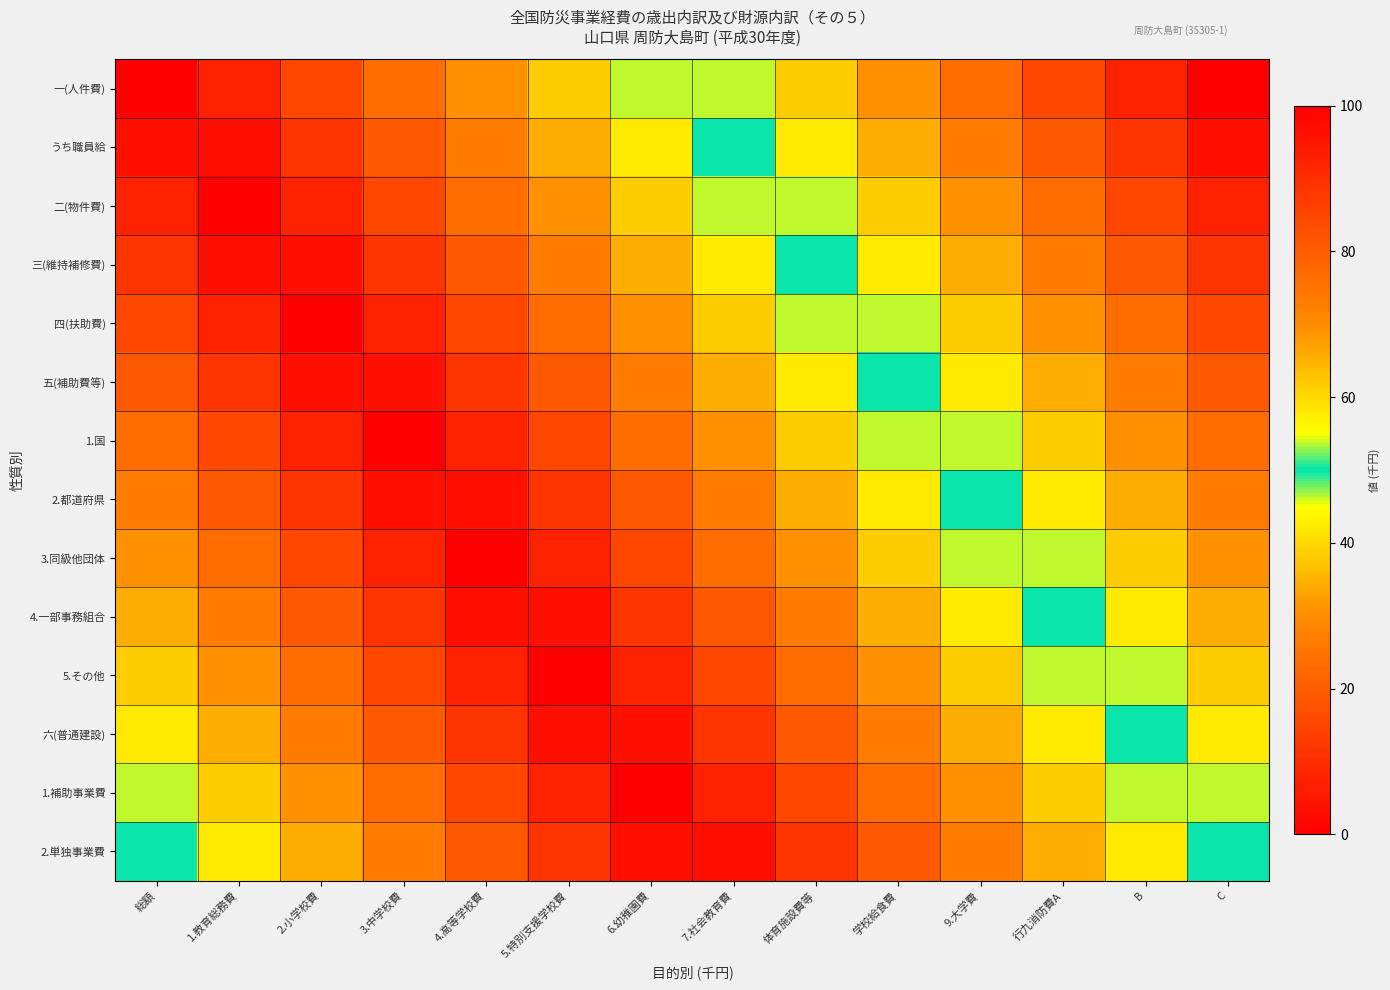

Between 2.小学校費 and C, which is larger?

C